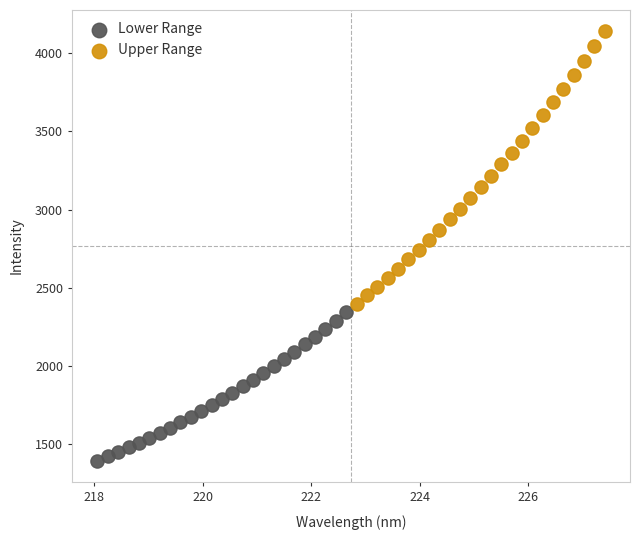

Which series reaches the minimum Y coordinate?

Lower Range